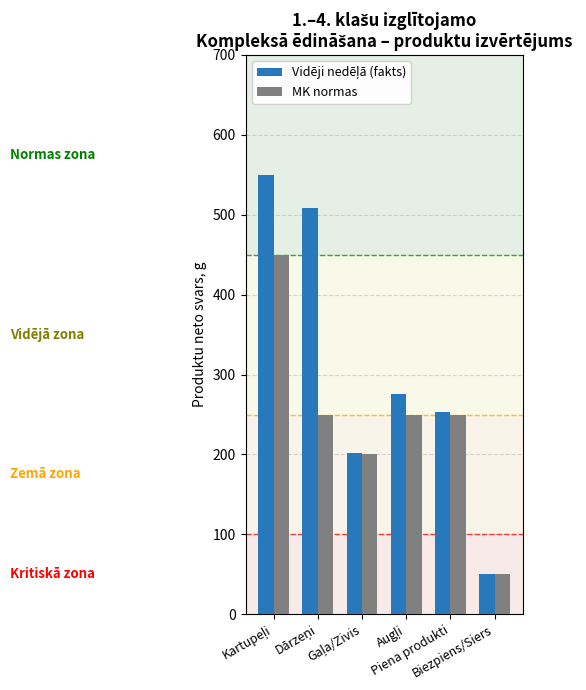

What is the smallest value displayed?

50.0